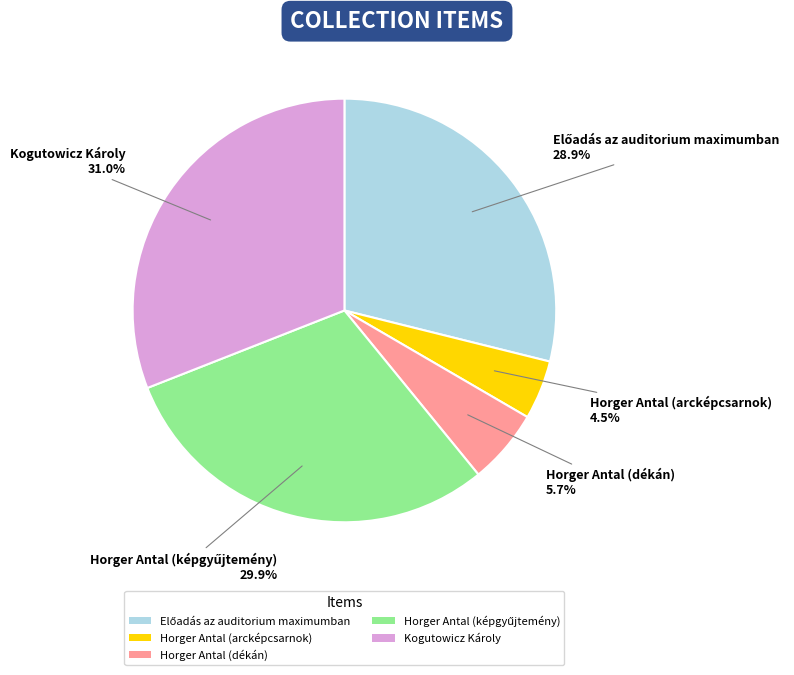

To the nearest percent, what percentage of the pie is Horger Antal (dékán)?

6%